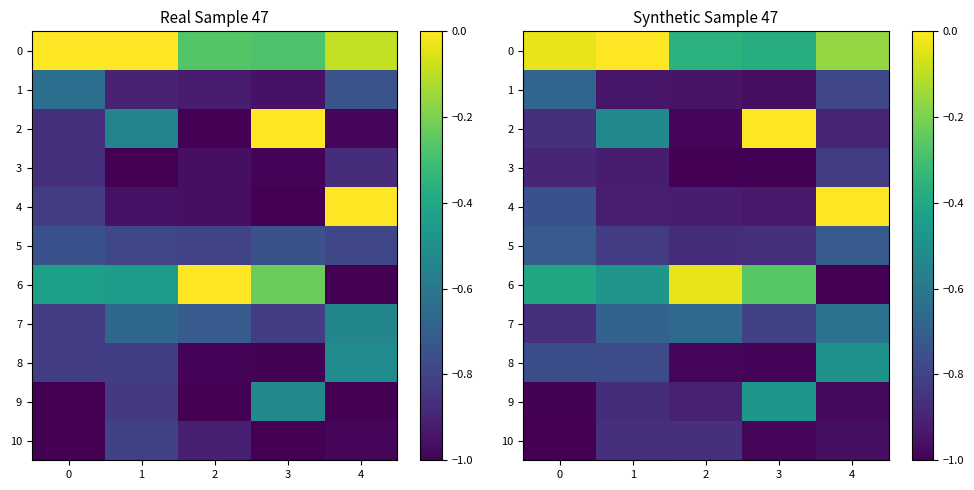

At which category does the chart reach its peak across all series?

1